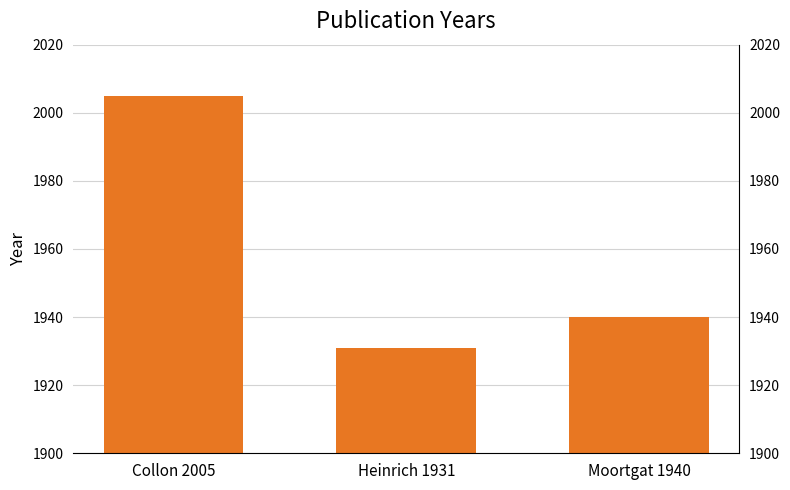

Reading left to right, what are all the values shown in this chart?

2005	1931	1940